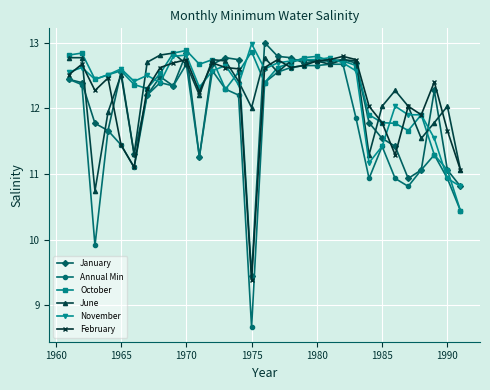

What are all the series names shown in the legend?

January, Annual Min, October, June, November, February